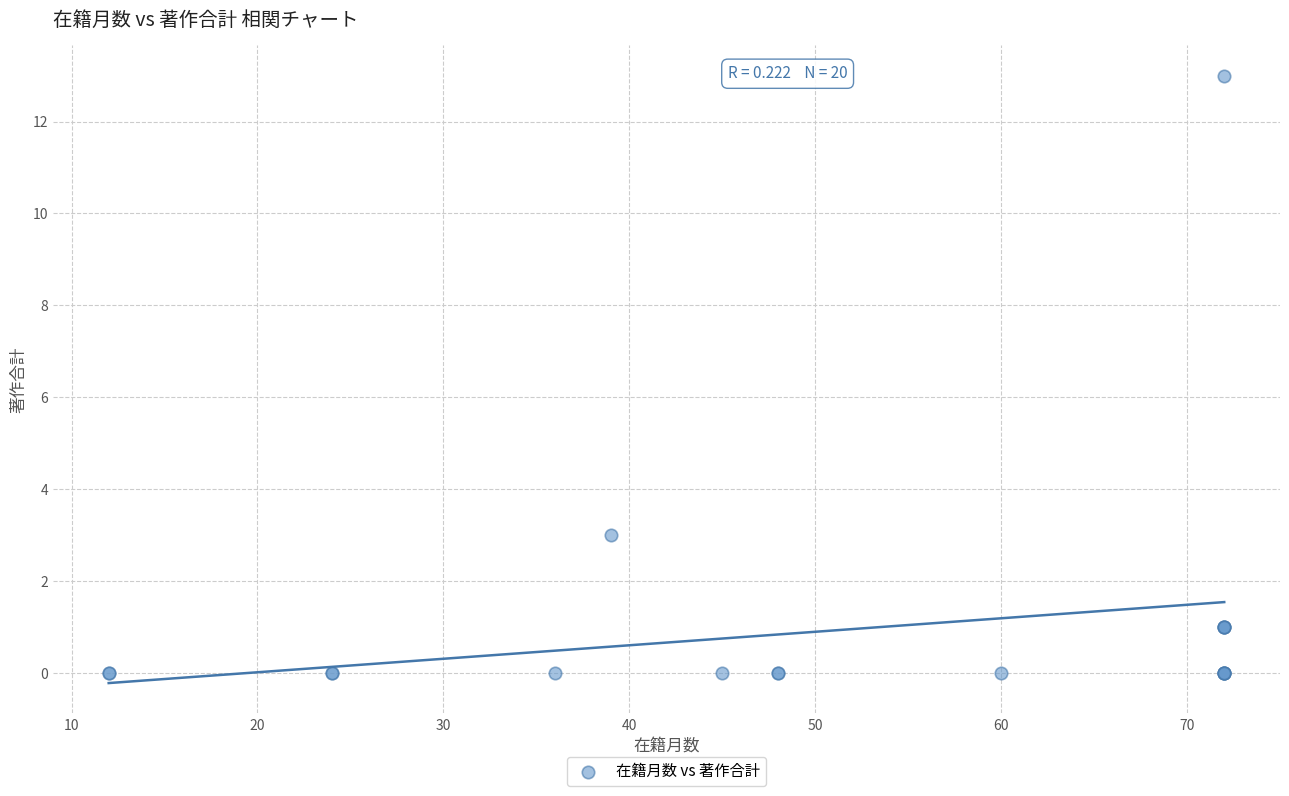

What Y value in the scatter plot is closest to 6?

3